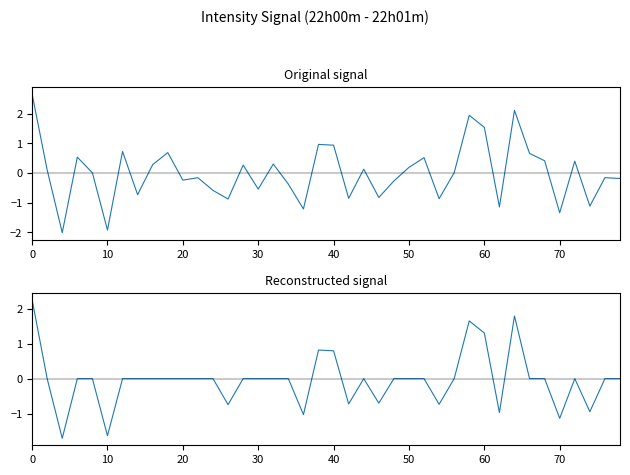

Reading left to right, extract all data points from this chart.

intensity(dBm): 2.7	0.1	-2.0	0.5	0.0	-1.9	0.7	-0.7	0.3	0.7	-0.2	-0.2	-0.6	-0.9	0.3	-0.5	0.3	-0.4	-1.2	1.0	0.9	-0.9	0.1	-0.8	-0.3	0.2	0.5	-0.9	0.0	1.9	1.5	-1.1	2.1	0.7	0.4	-1.3	0.4	-1.1	-0.2	-0.2
intensity(dBm) reconstructed: 2.3	0.0	-1.7	0.0	0.0	-1.6	0.0	0.0	0.0	0.0	0.0	0.0	0.0	-0.7	0.0	0.0	0.0	0.0	-1.0	0.8	0.8	-0.7	0.0	-0.7	0.0	0.0	0.0	-0.7	0.0	1.7	1.3	-1.0	1.8	0.0	0.0	-1.1	0.0	-0.9	0.0	0.0